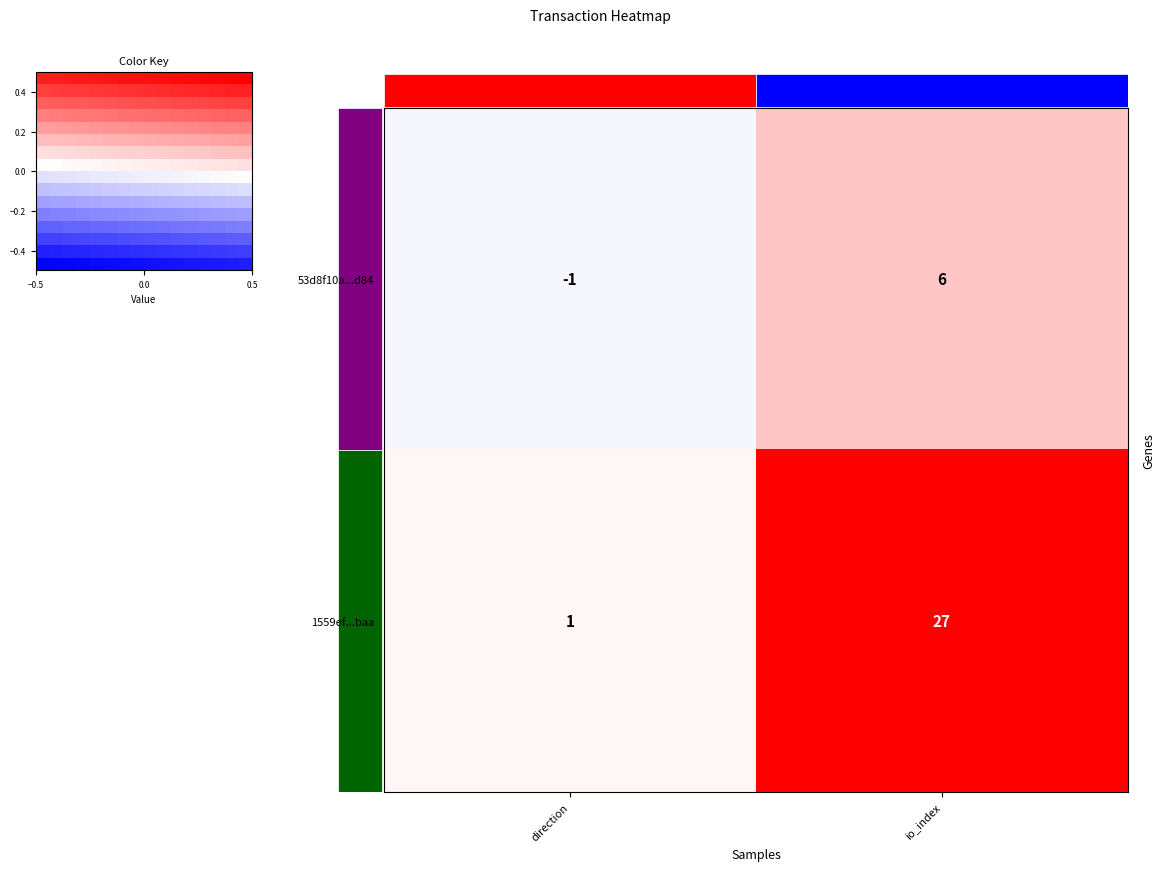

What is the sum of all 1559efc515e53aba9f692373fcc660b6067abaa values?

28